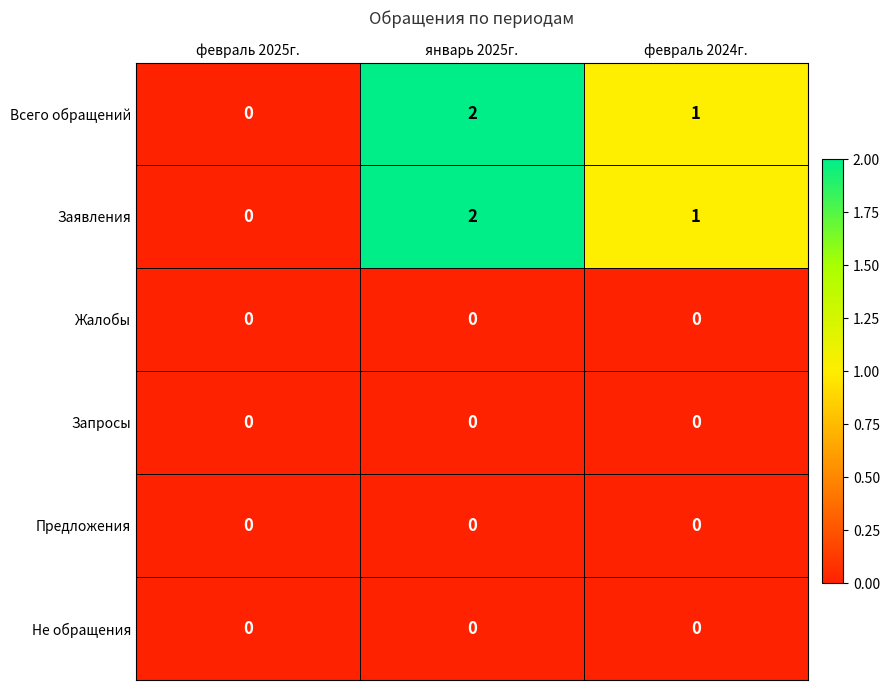

Is it true that Жалобы equals 0 at февраль 2024г.?

True